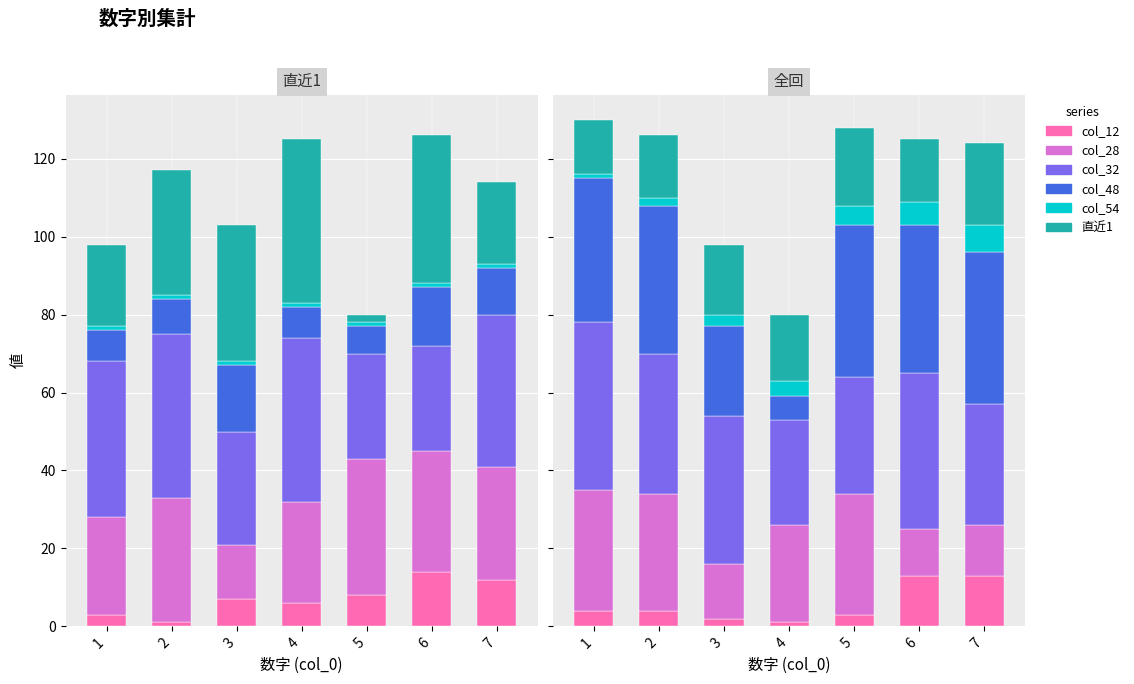

Rank the series at 5 from lowest to highest value.

col_12, col_54, 直近1_num, col_32, col_28, col_48